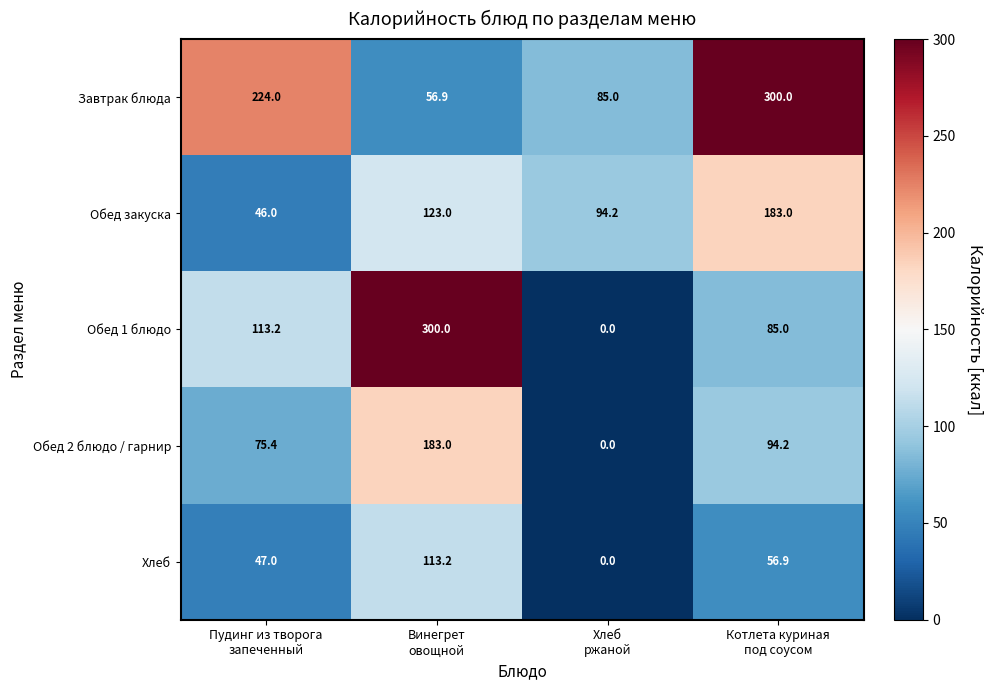

What is the difference between the second highest and minimum values in the Хлеб series?

56.9